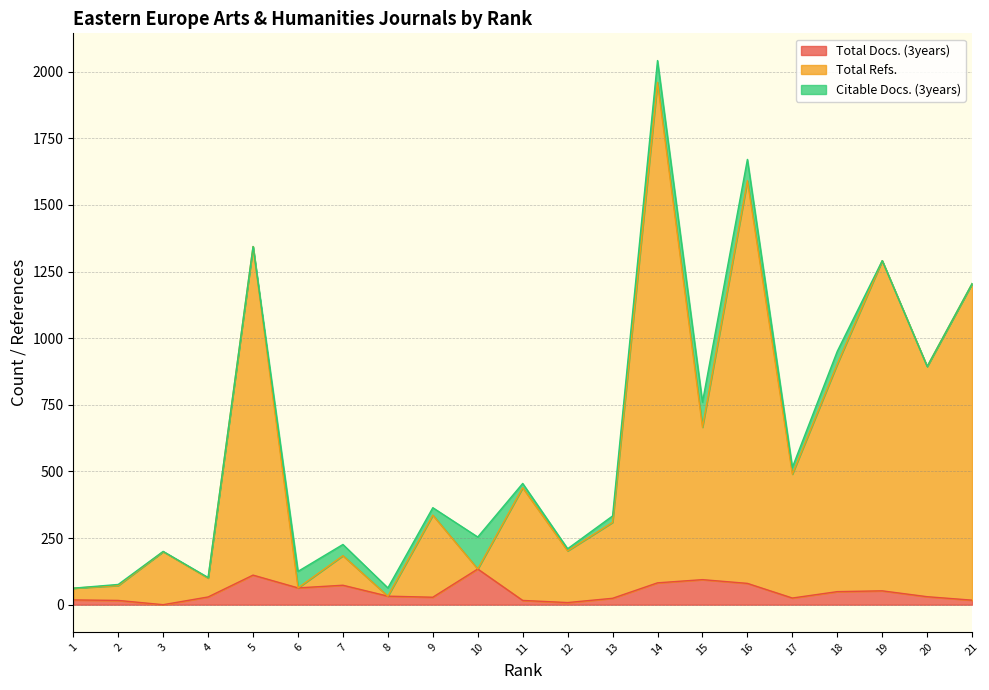

True or false: Total Docs. (3years) and Total Refs. cross at least once.

False